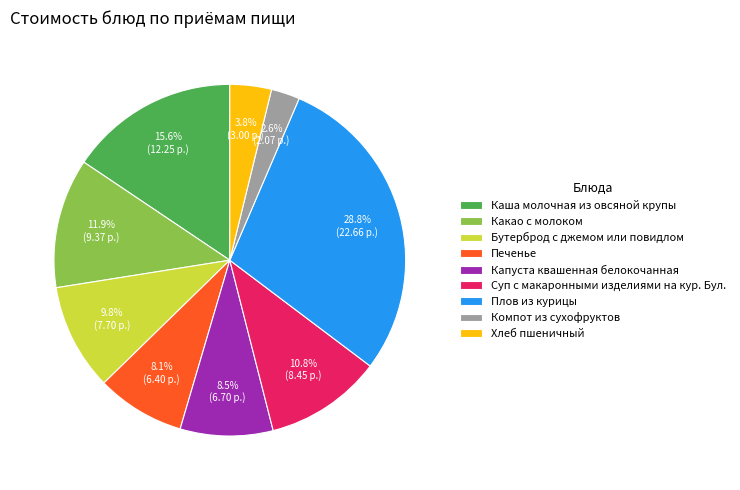

To the nearest percent, what portion does Какао с молоком represent?

12%